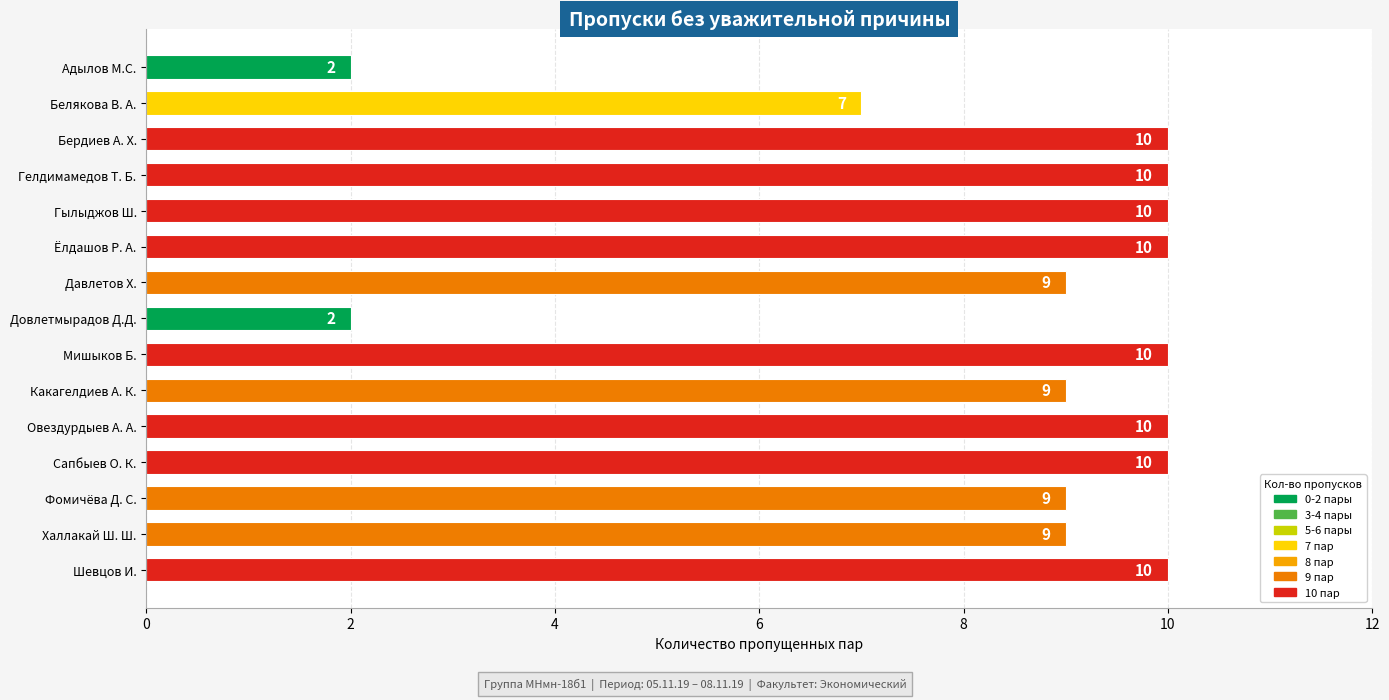

Is it true that the value at Овездурдыев А. А. is 15?

False